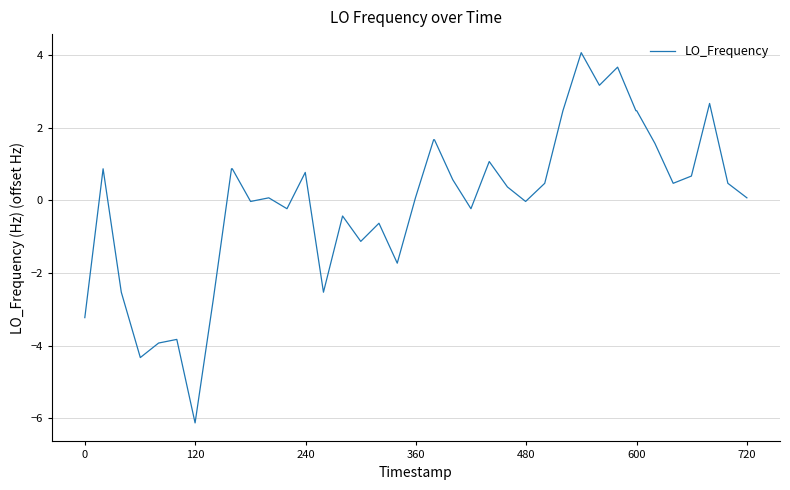

What is the difference between the maximum and minimum values?

10.2